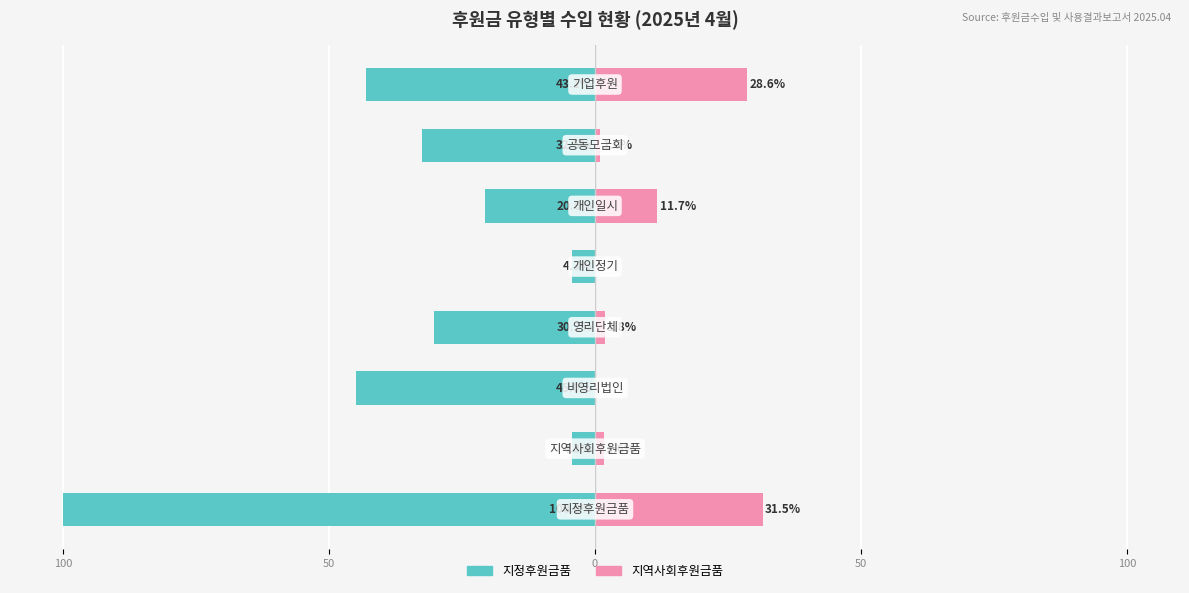

What is the sum of all 지역사회후원금품 values?

76.2